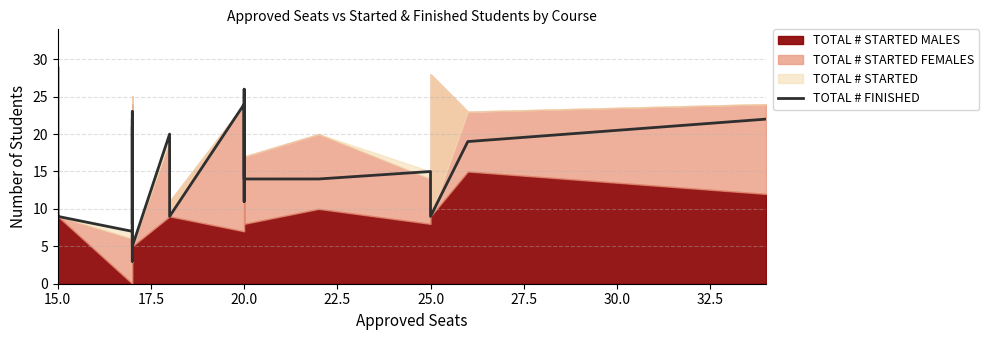

Does the chart display data point markers on the line(s)?

No